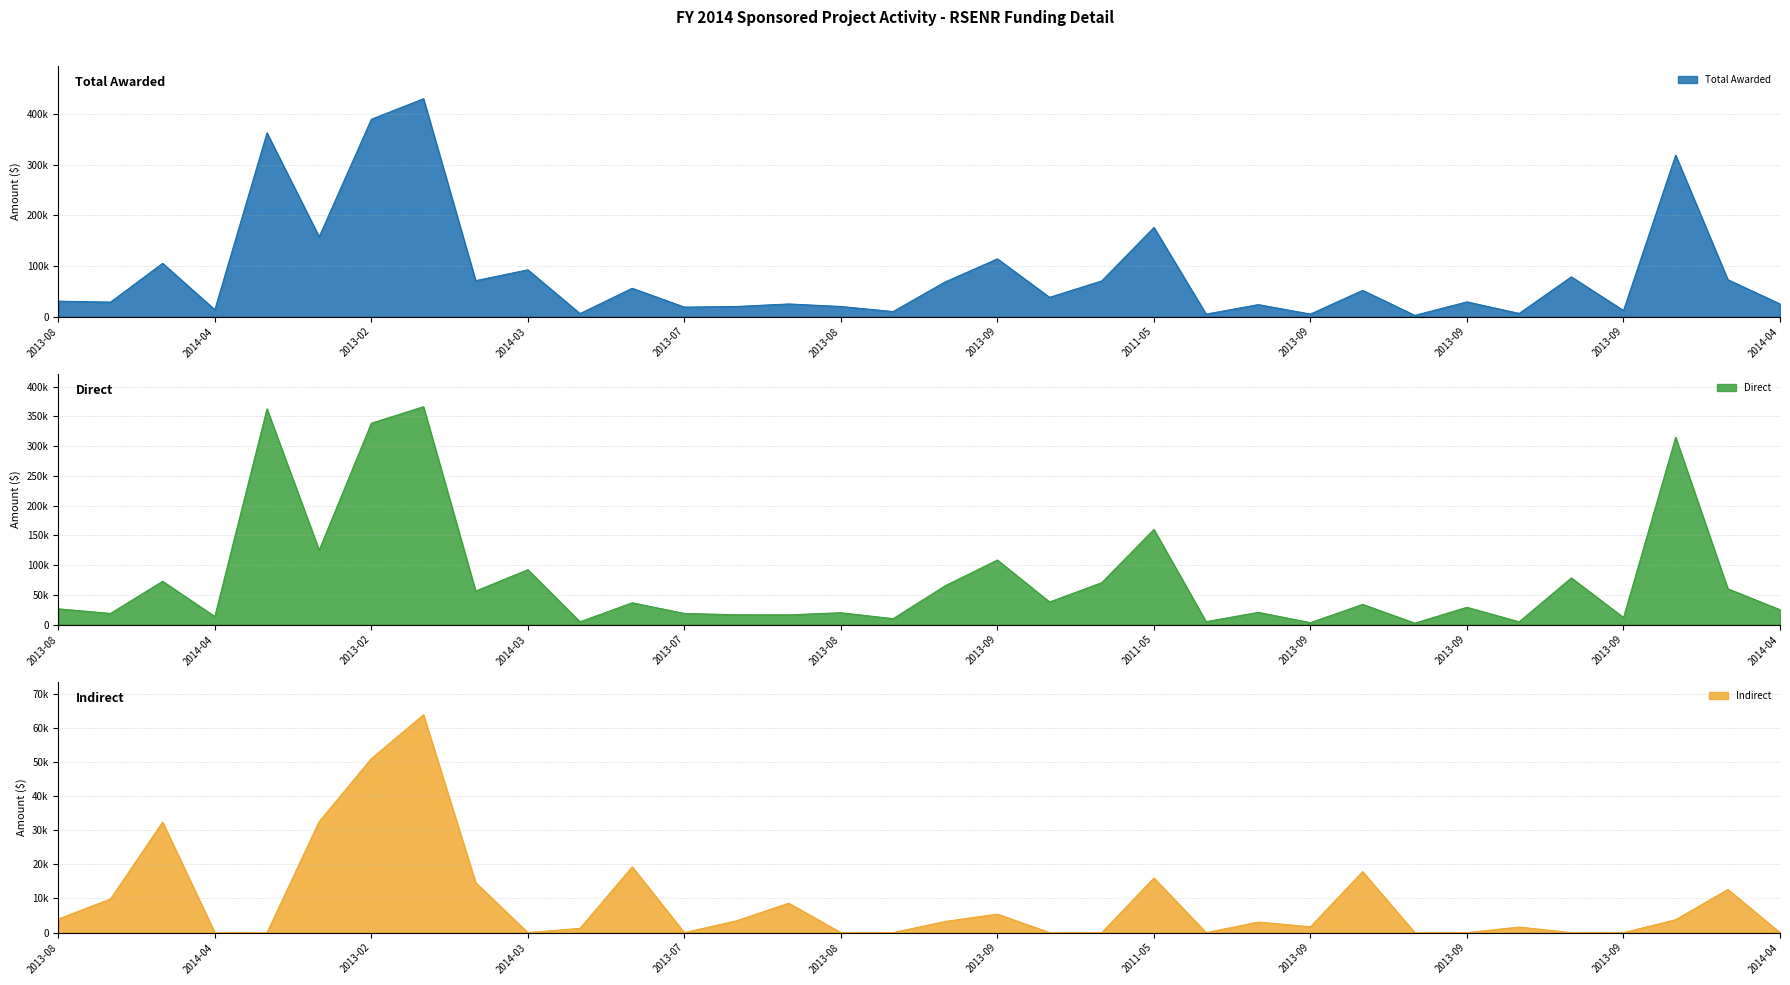

What is the average value of the Total Awarded series?

86306